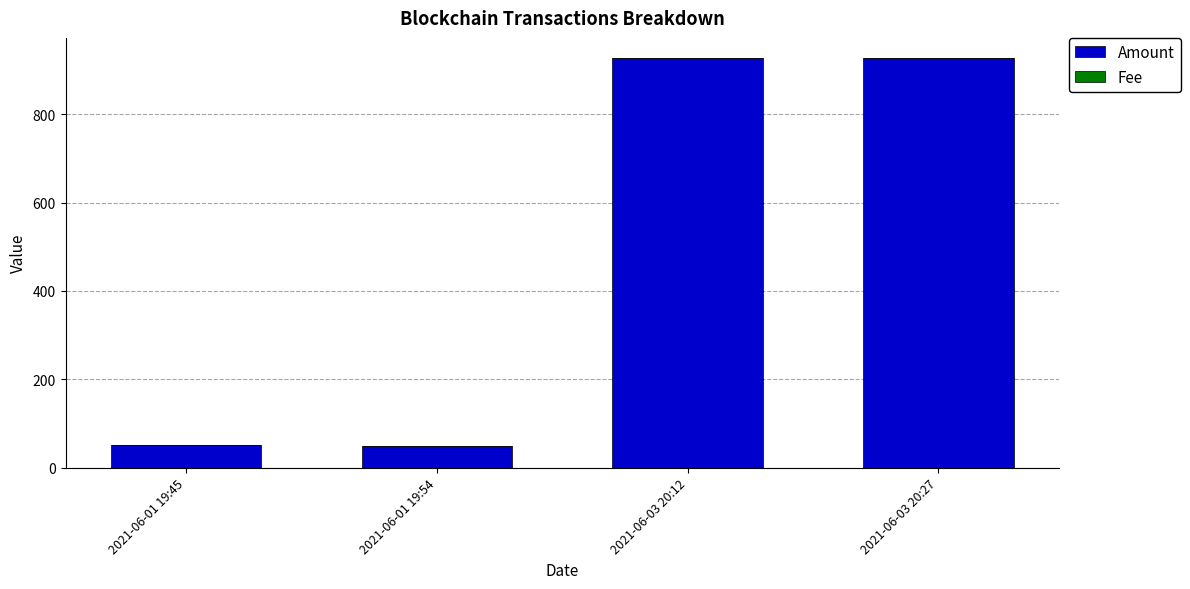

What is the sum of all Amount values?

1953.9